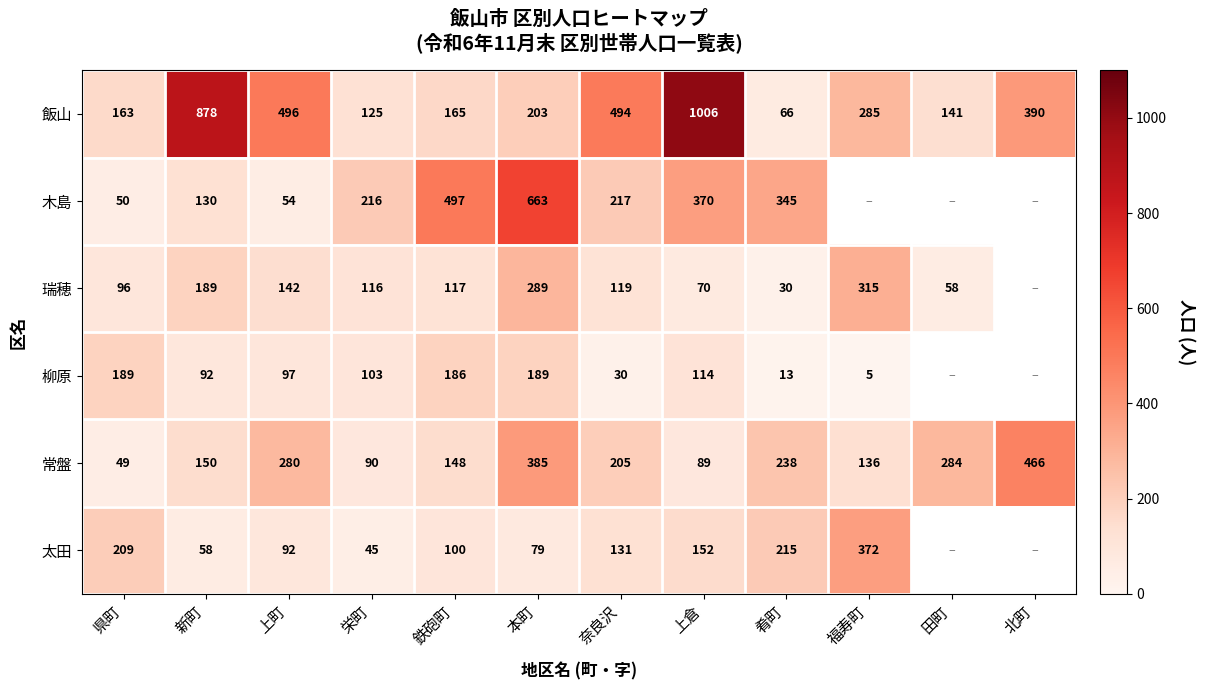

Which has a higher value, 田町 or 上倉?

上倉